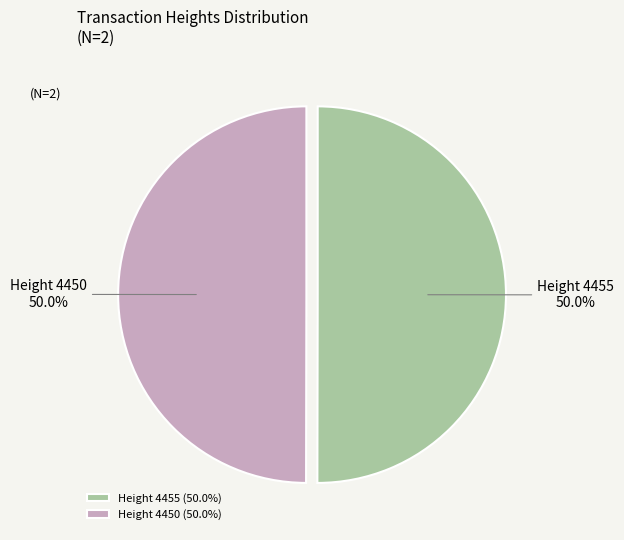

Approximately how many times larger is the value at Height 4450 (50.0%) compared to Height 4455 (50.0%)?

1.0